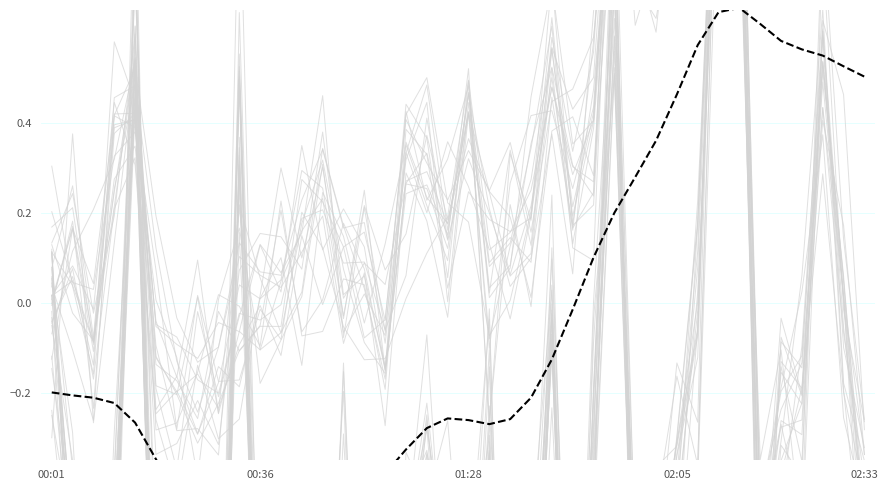

What position from the left is 38?

39